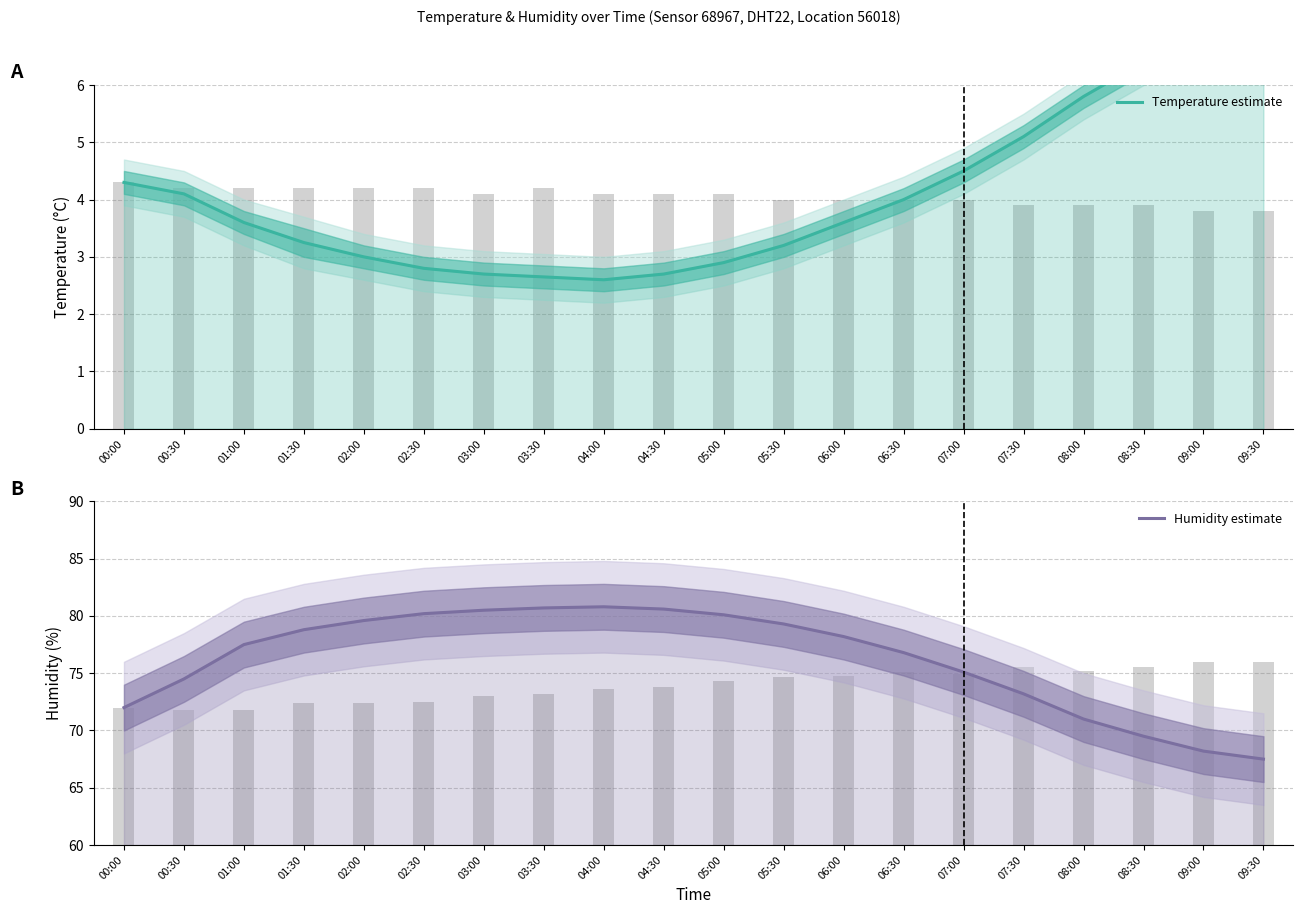

Which series has the widest spread of values?

Humidity estimate